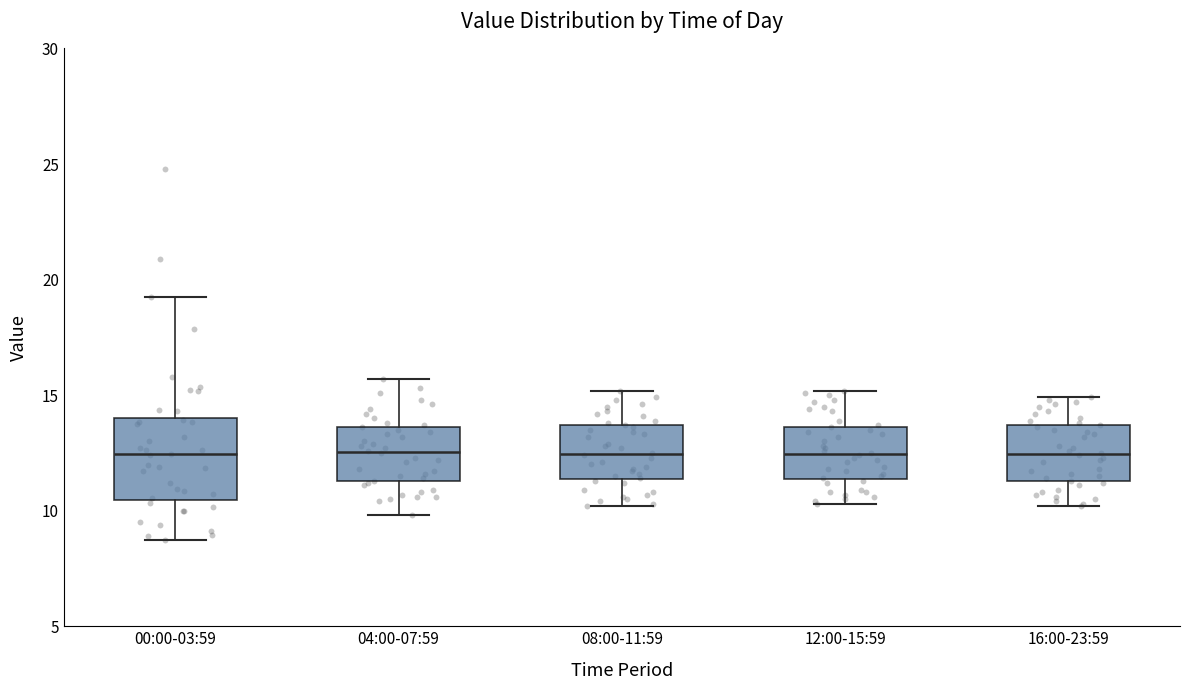

Which box is the tallest, from its lower edge to its upper edge?

00:00-03:59